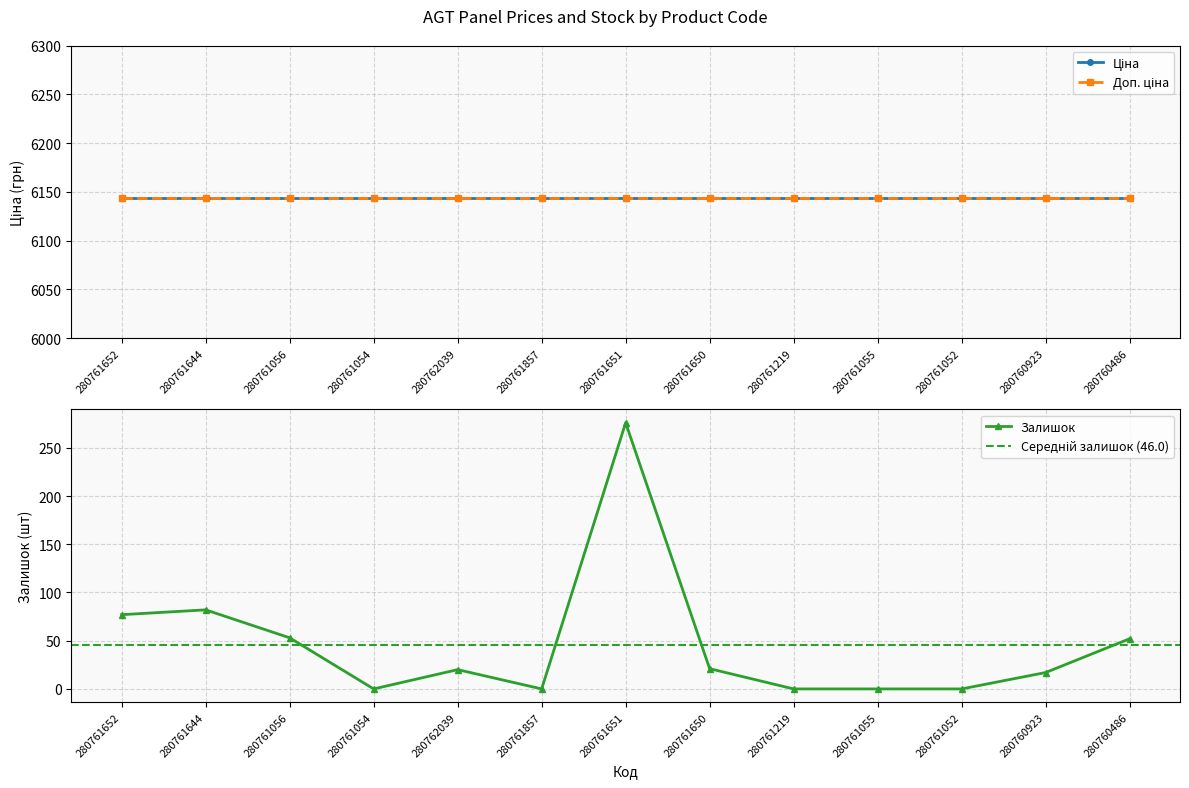

Which series has the widest spread of values?

Залишок